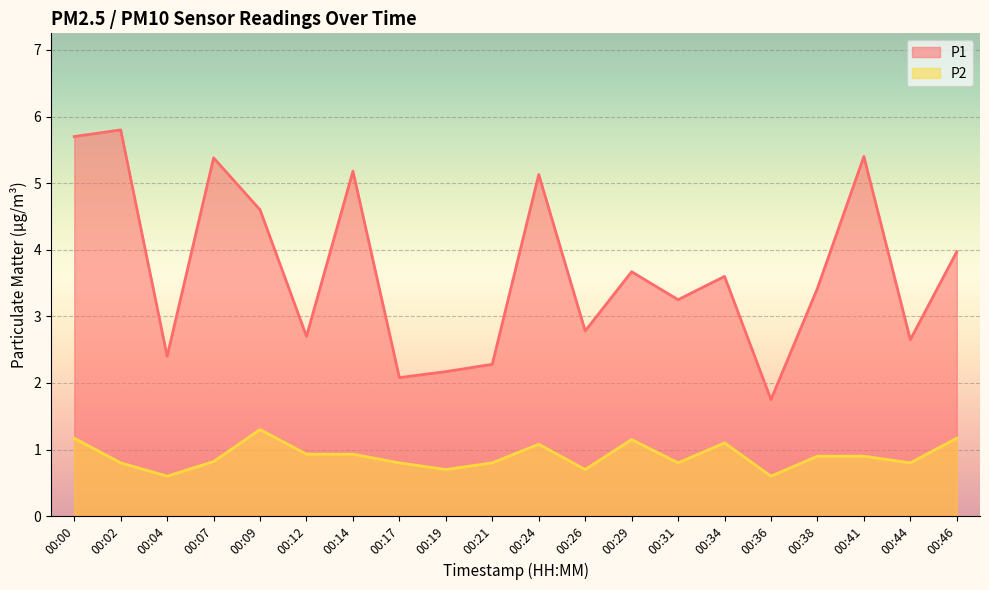

Where is P2 nearest to the value 0?

00:04